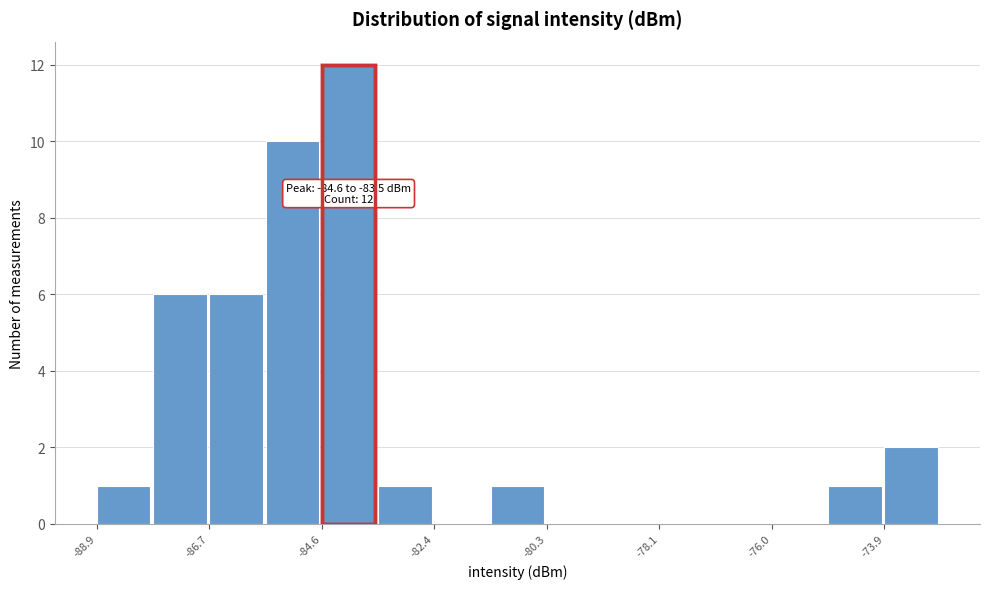

Read against the x-axis, roughly where is the centre of the tallest bar?

-84.0